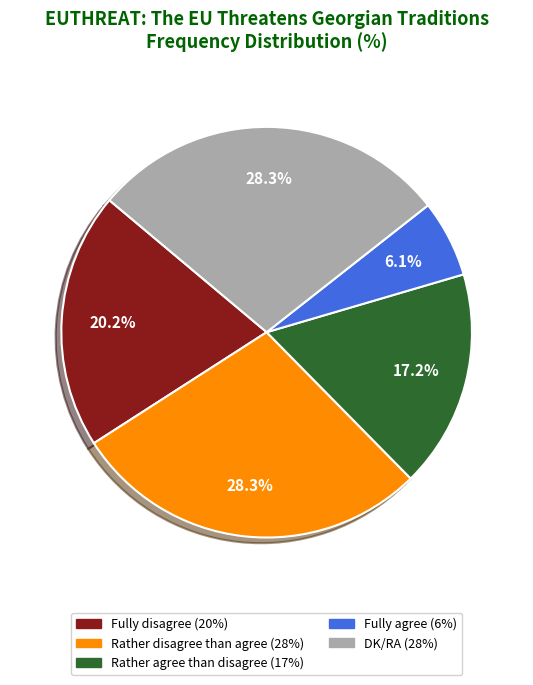

True or false: Fully agree accounts for 1% of the total.

False